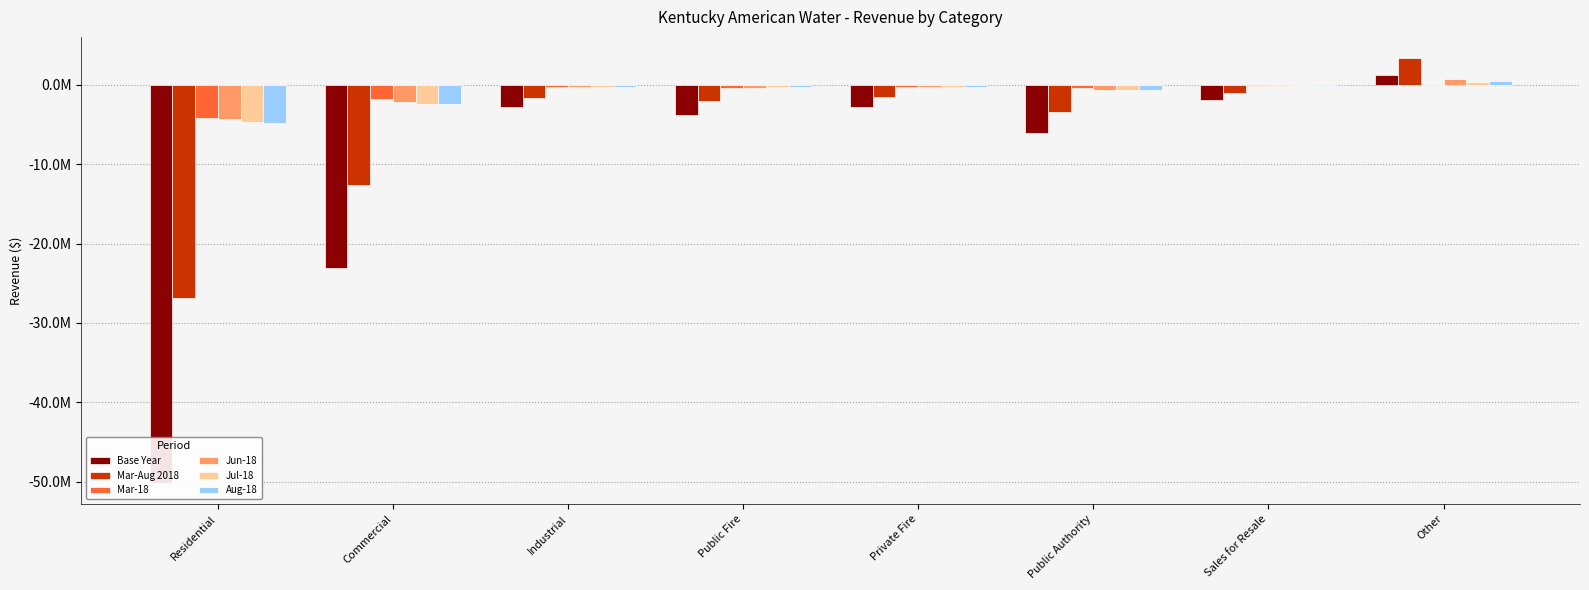

Between Commercial and Other, which series saw the biggest shift?

Base Year